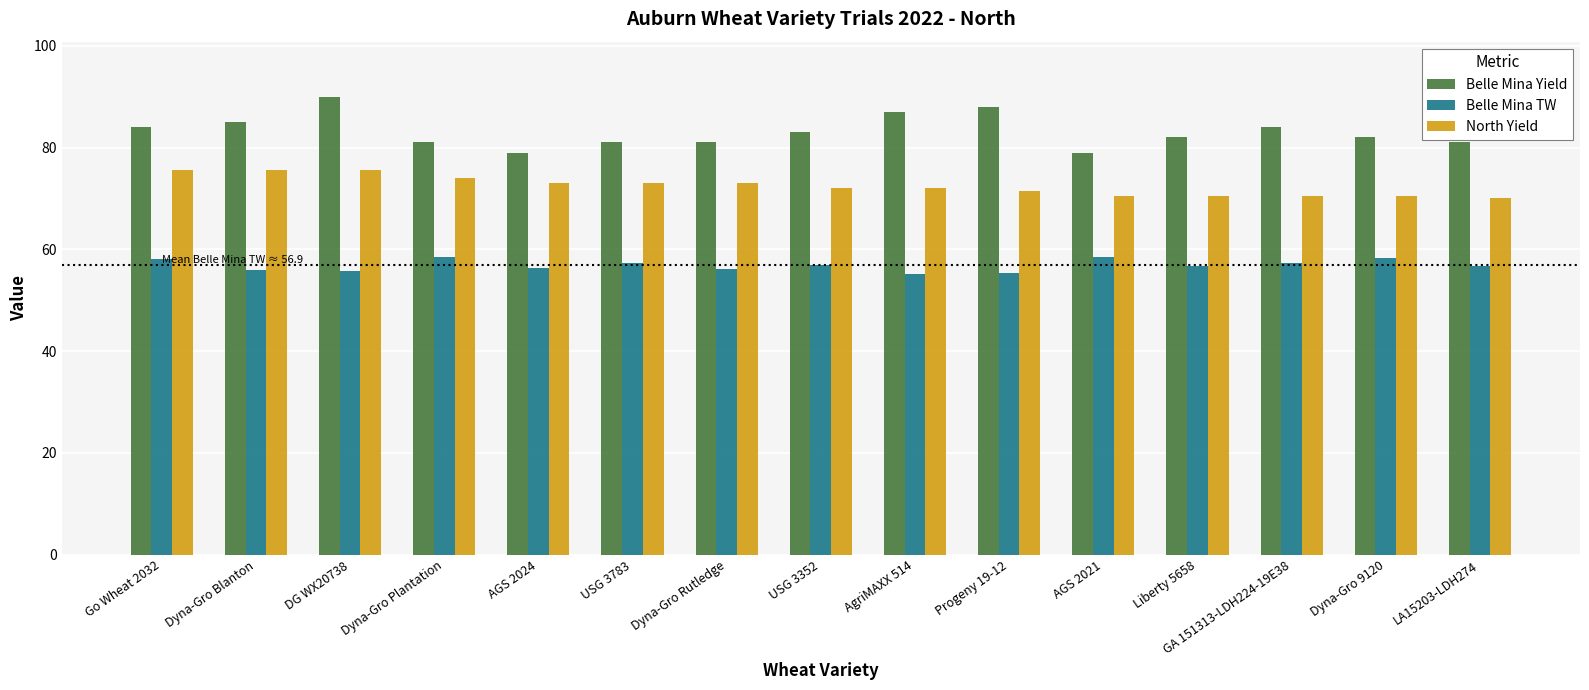

What is the minimum value for Belle Mina Yield?

79.0